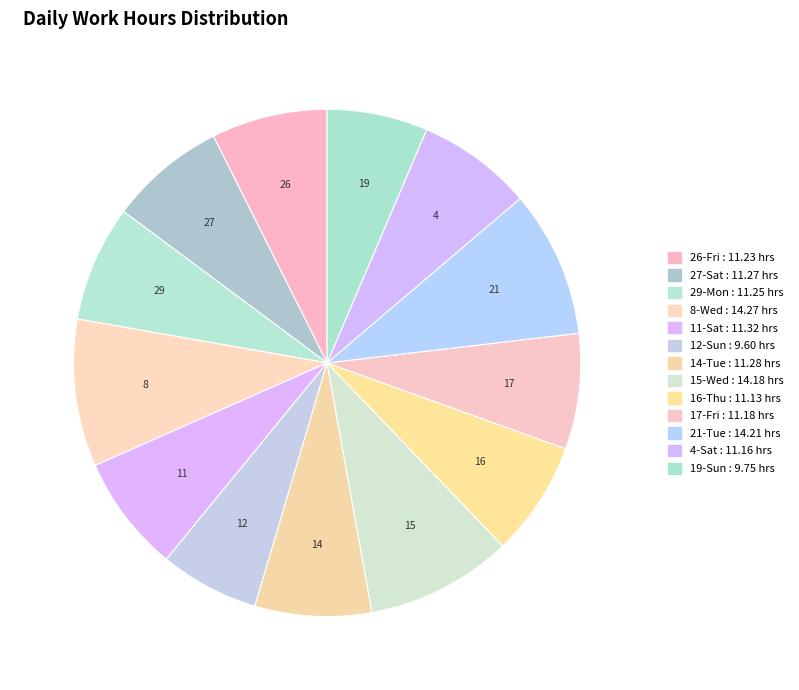

What is the total percentage of 19-Sun and 4-Sat?

13.8%